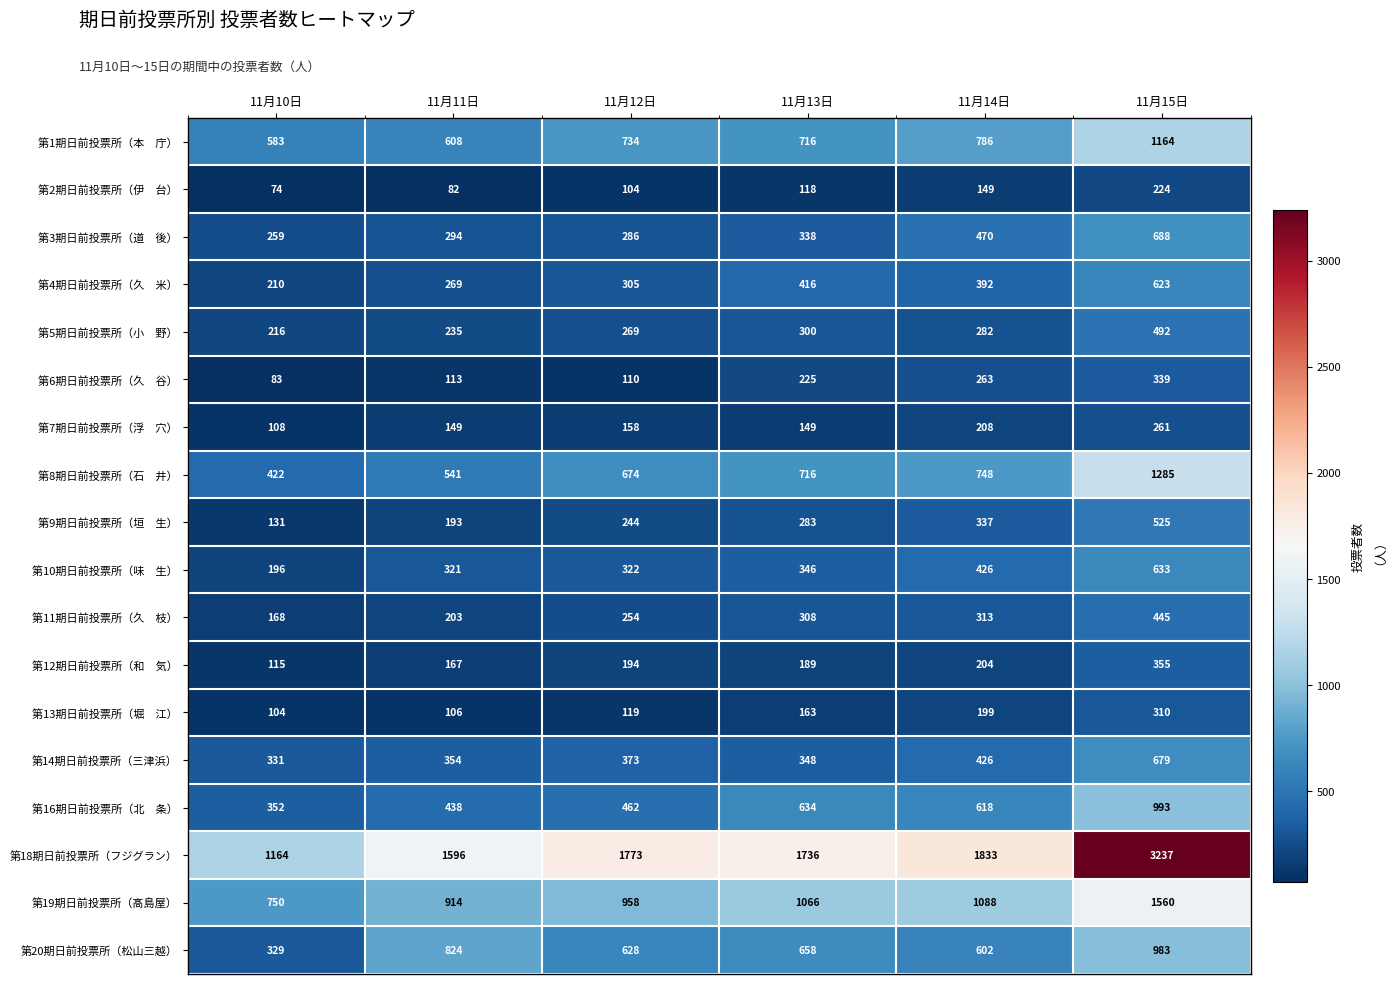

What is the maximum value shown in the chart?

3237